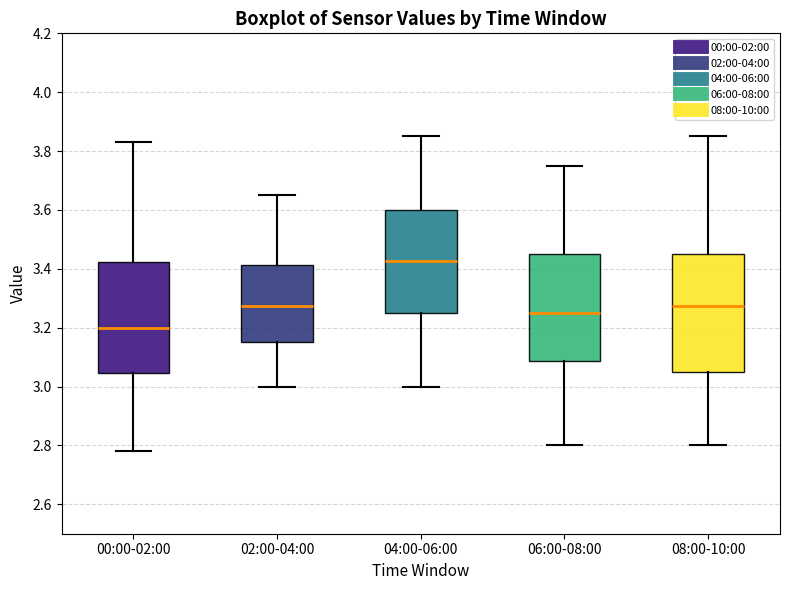

Comparing the boxes themselves (not the whiskers), which one is the tallest?

08:00-10:00